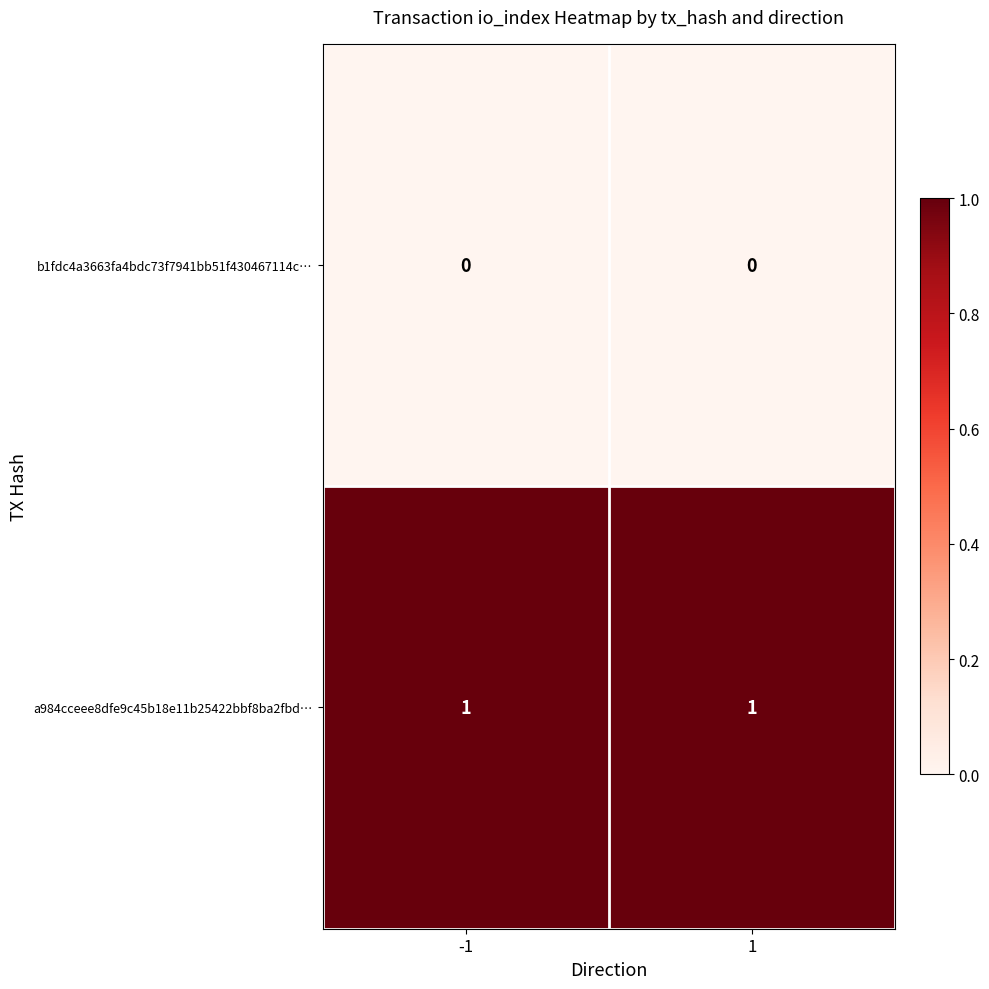

True or false: b1fdc4a3663fa4bdc73f7941bb51f430467114c… has a value of 0 at -1.

True